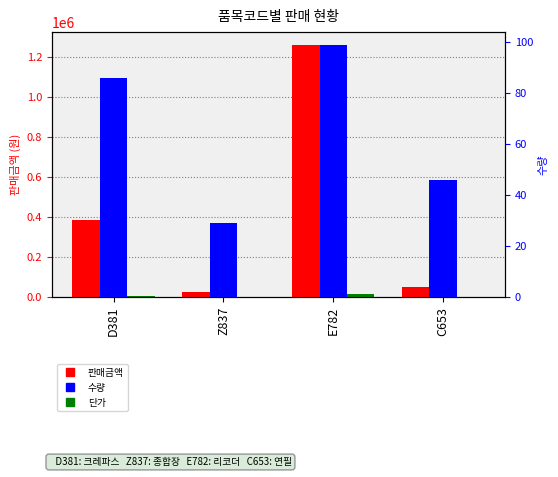

How many groups of bars are there?

4